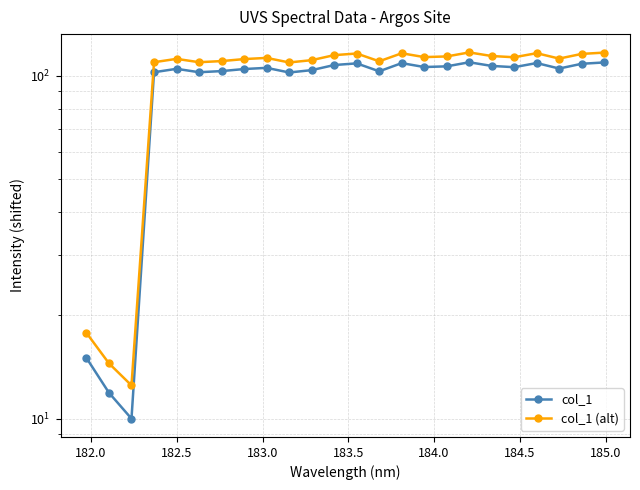

How many interior local peaks does the col_1 series have?

6